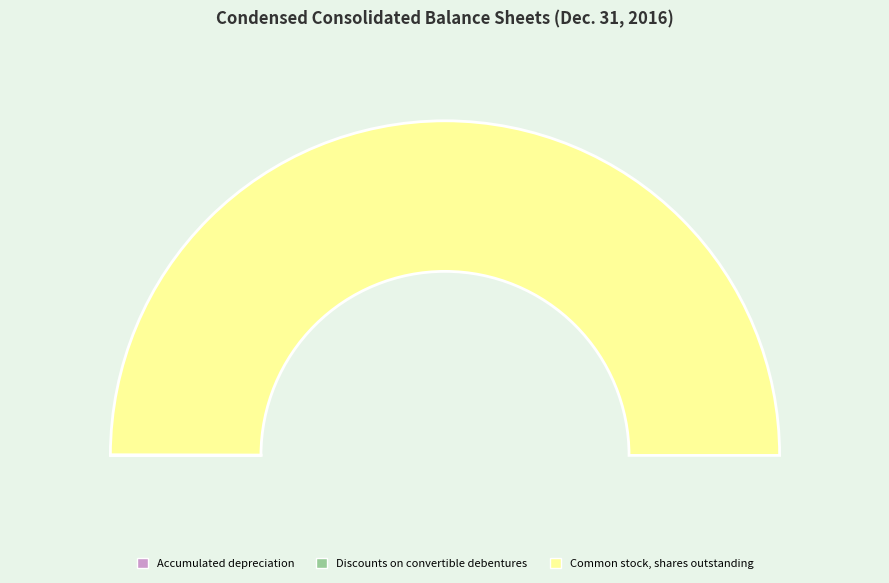

To the nearest percent, what is the difference between the largest and smallest slice percentages?

100%